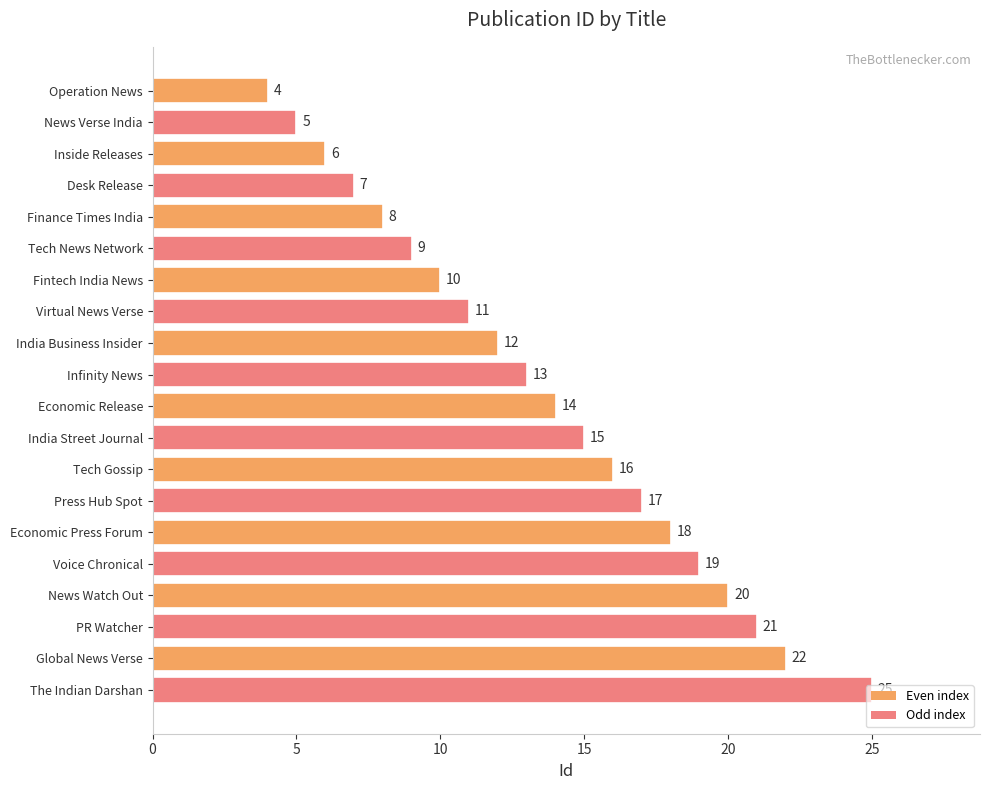

Is it true that the value at Press Hub Spot is 29?

False